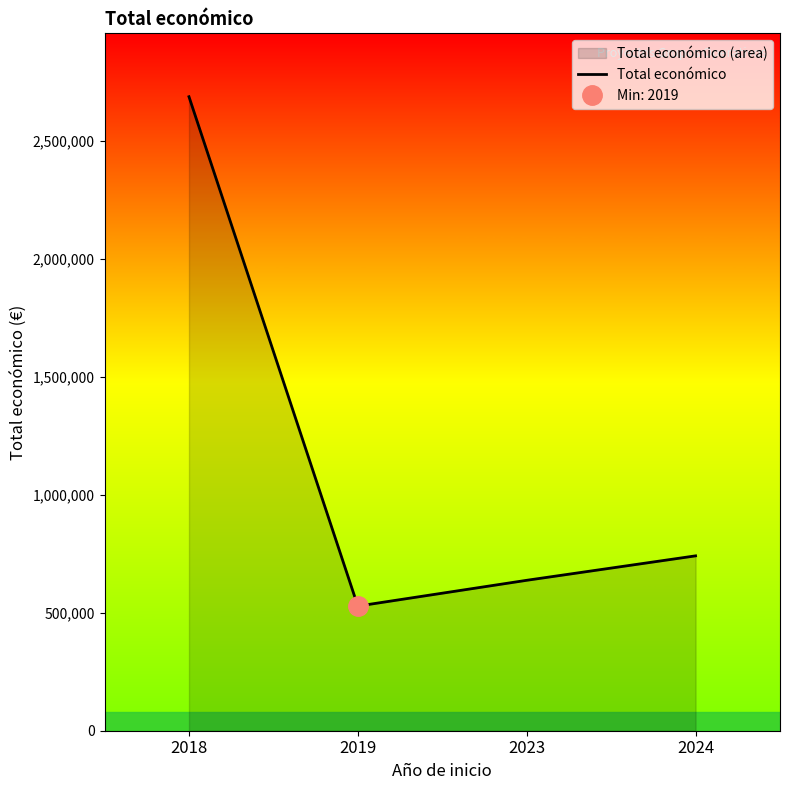

Reading right to left, extract all data points from this chart.

740712	637186	527902	2685474